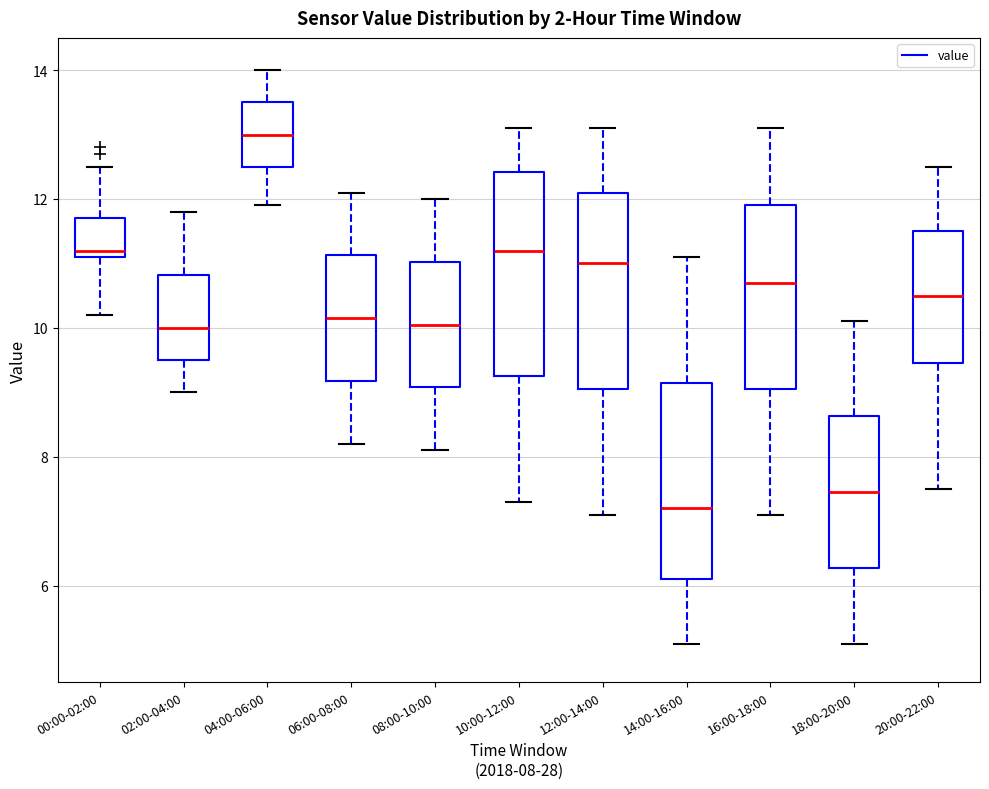

Where does the lower whisker of the box for 16:00-18:00 end on the y-axis? The values are not printed on the chart, so give them approximately, as read against the axis.

7.2